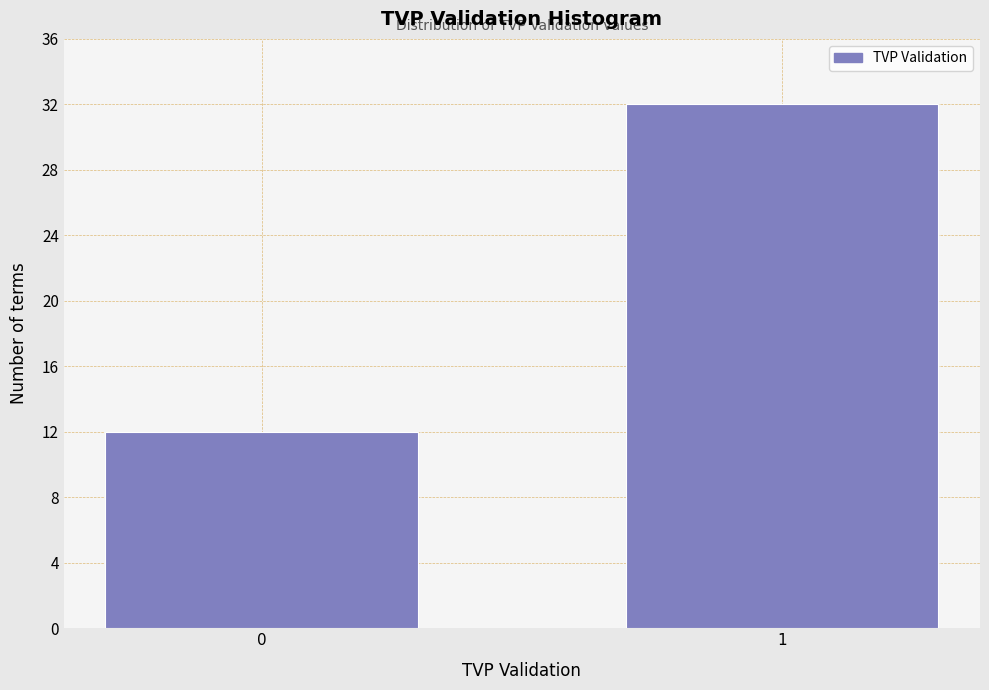

Reading left to right, list all the values displayed in this chart.

12	32